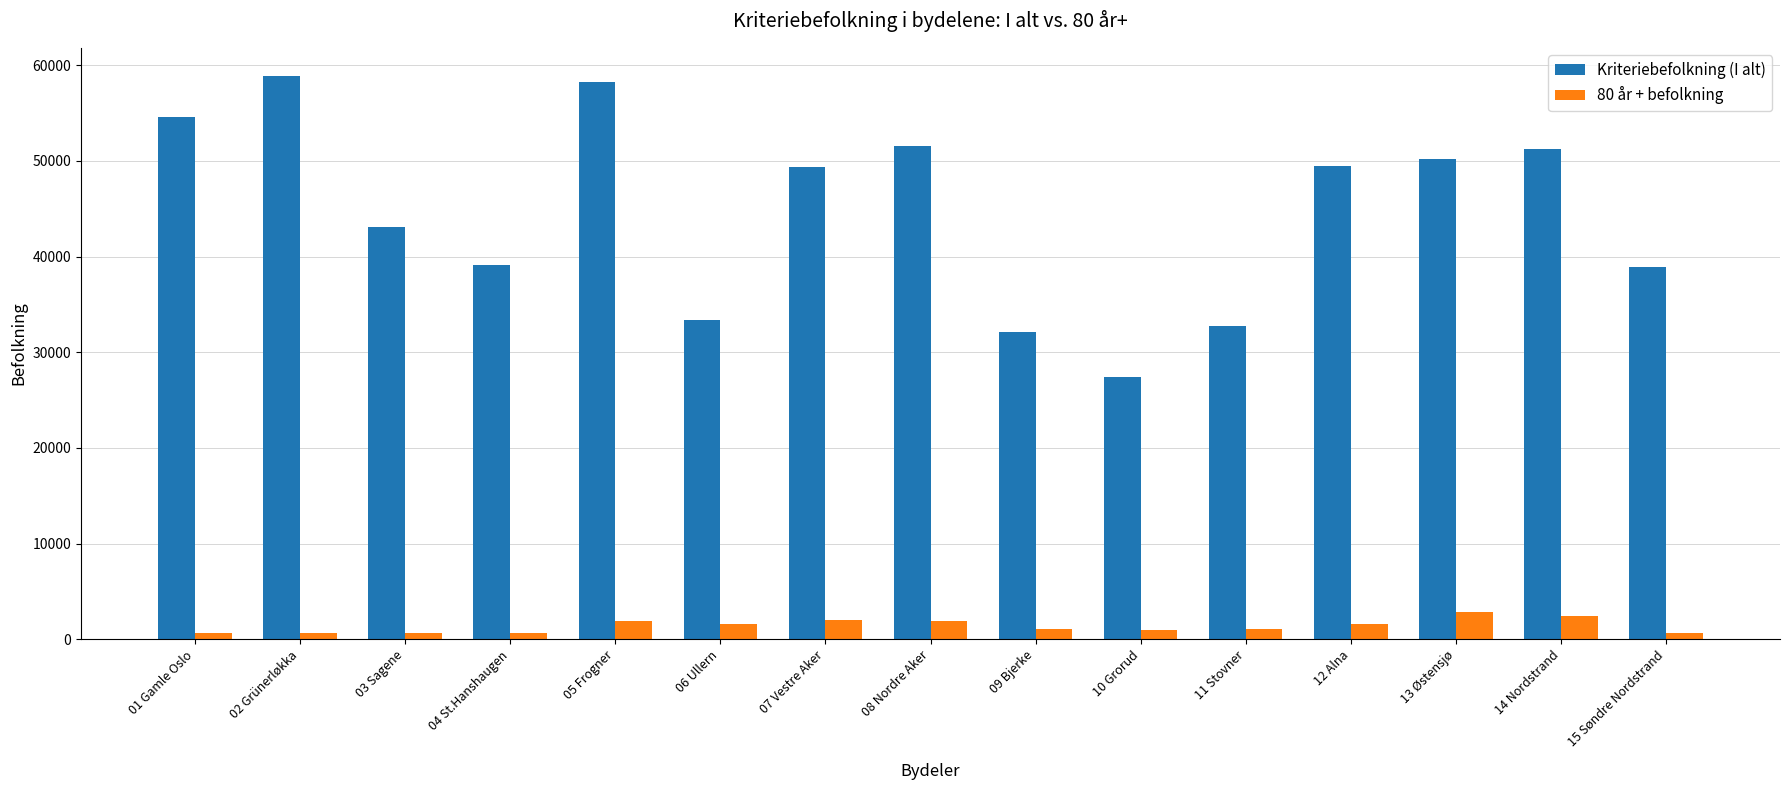

Is the value of Kriteriebefolkning (I alt) at 06 Ullern greater than the value of 80 år + befolkning at 04 St.Hanshaugen?

Yes